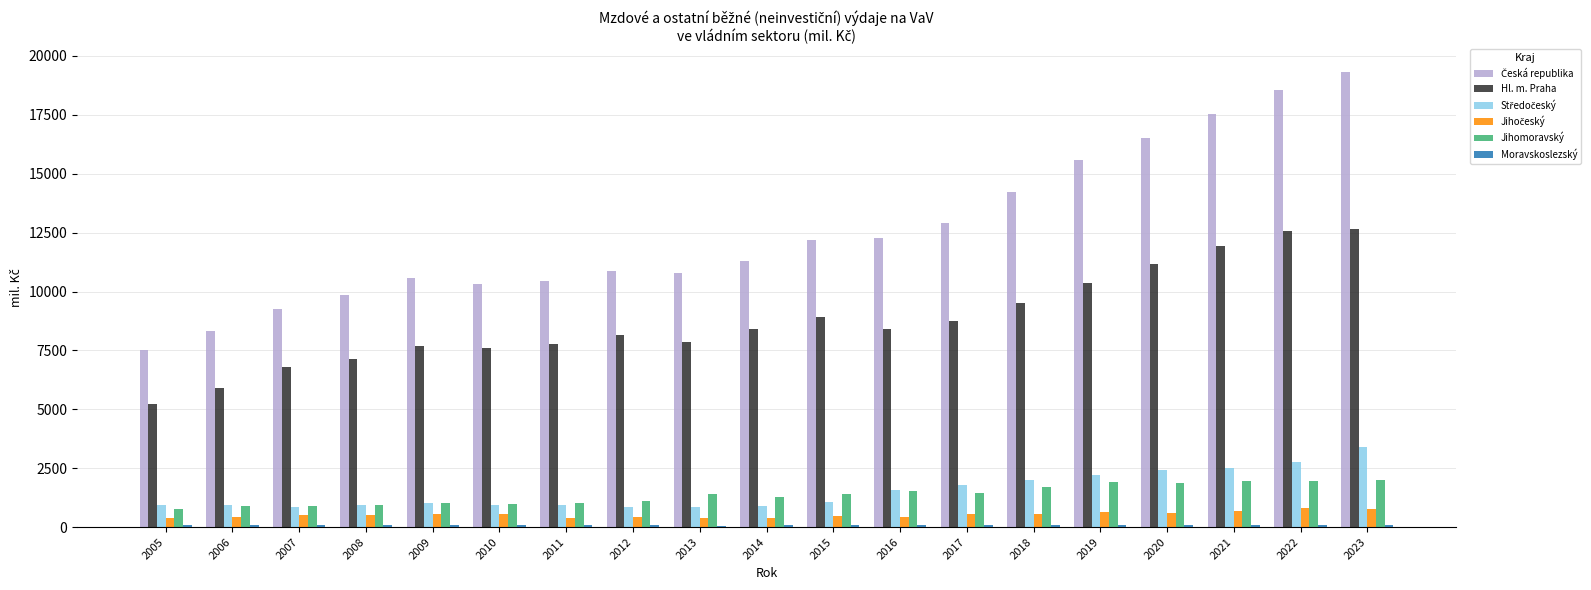

The value of Hl. m. Praha at 2015 is 6118.1. True or false?

False